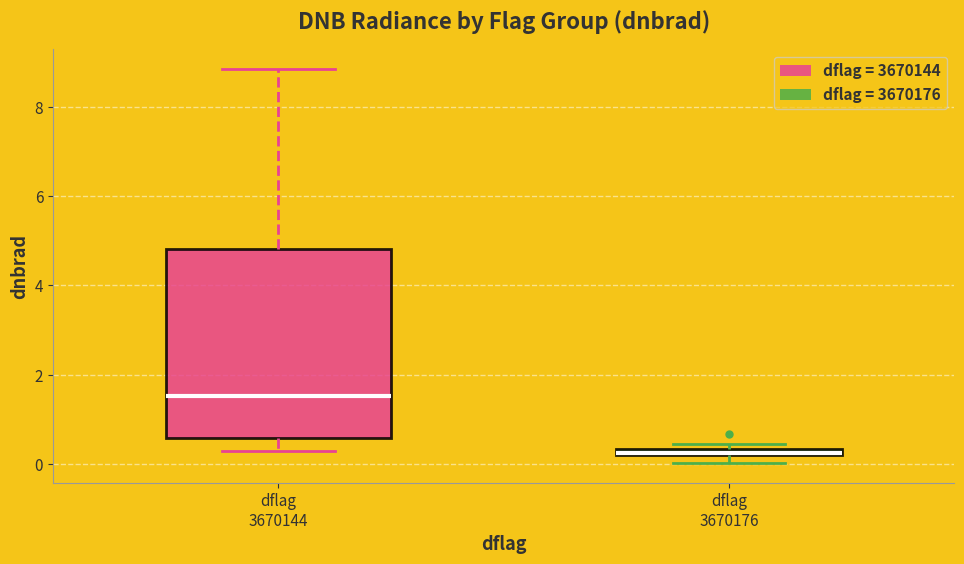

Which box has the highest median line?

dflag 3670144